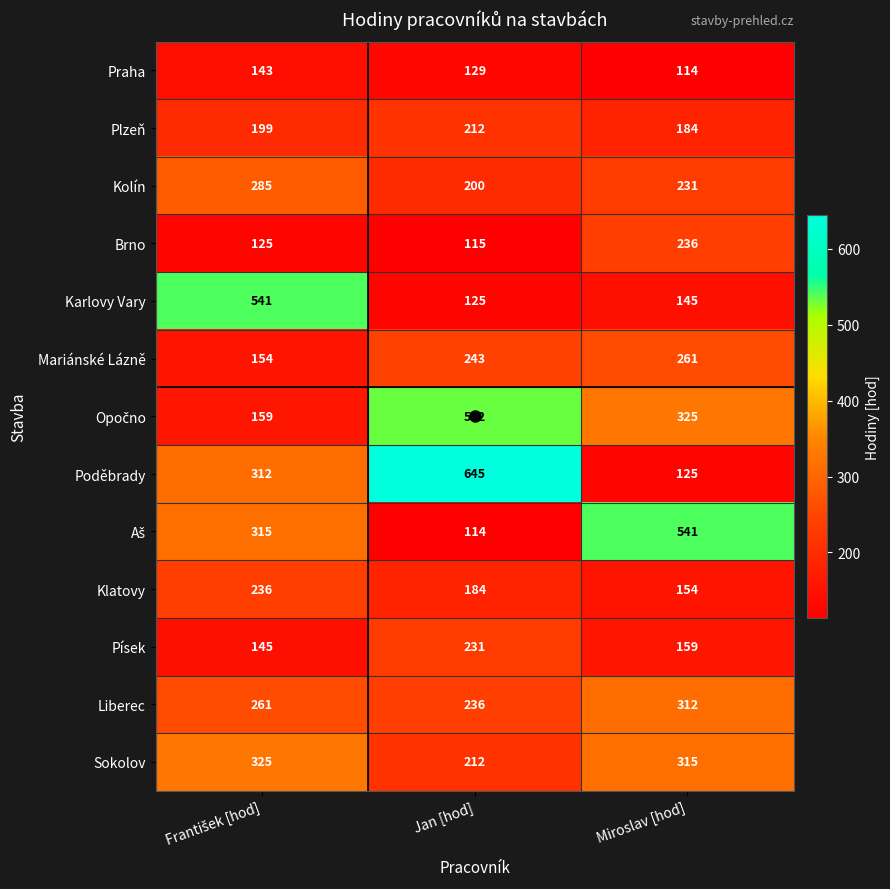

What is the total value across all series at Miroslav [hod]?

3102